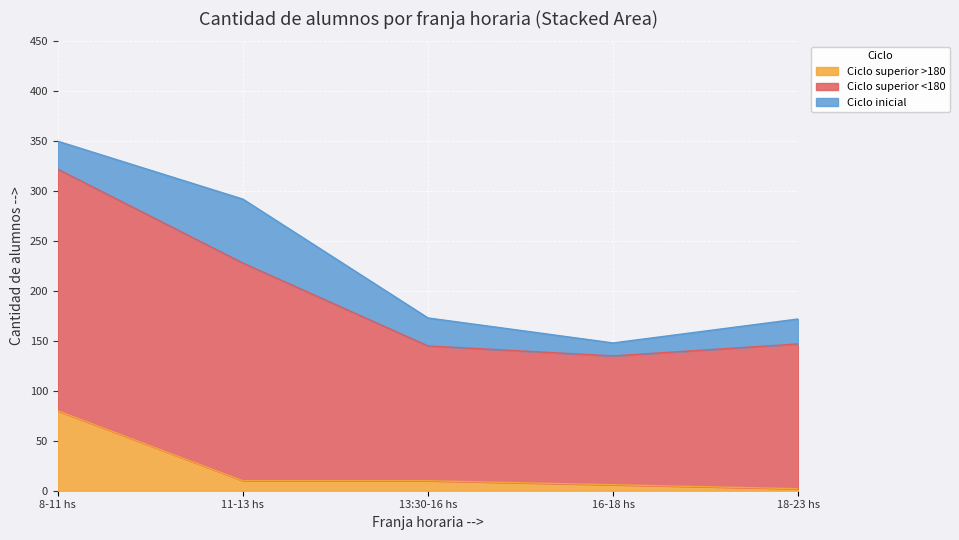

What is the total value across all series at 18-23 hs?

172